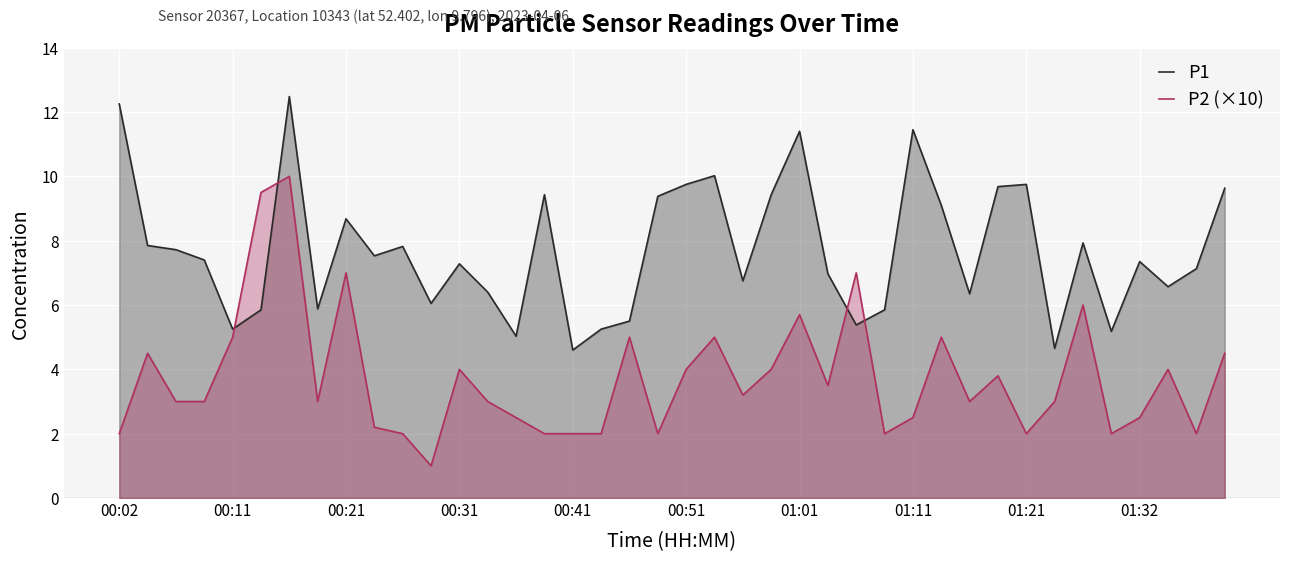

Which series ends up on top after the final intersection of P1 and P2 (×10)?

P1